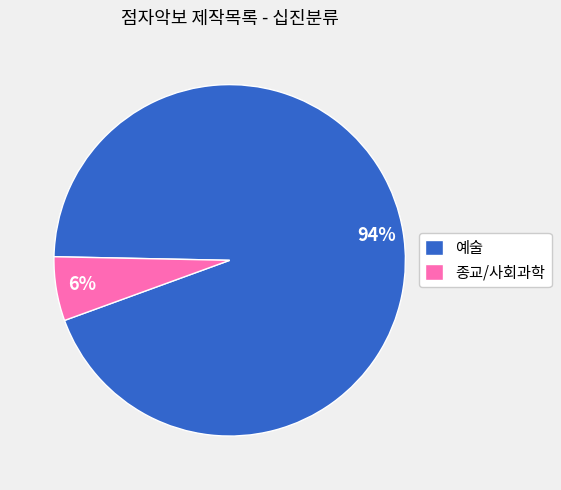

Is 종교/사회과학 the majority of the pie?

No